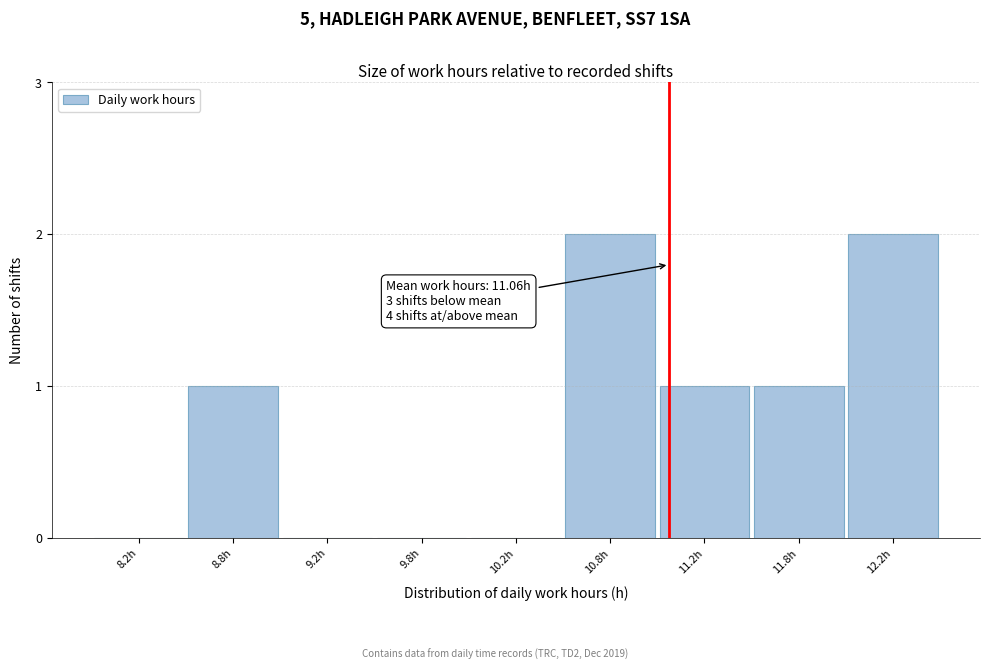

Reading left to right, list all the values displayed in this chart.

8.2h=0	8.8h=1	9.2h=0	9.8h=0	10.2h=0	10.8h=2	11.2h=1	11.8h=1	12.2h=2